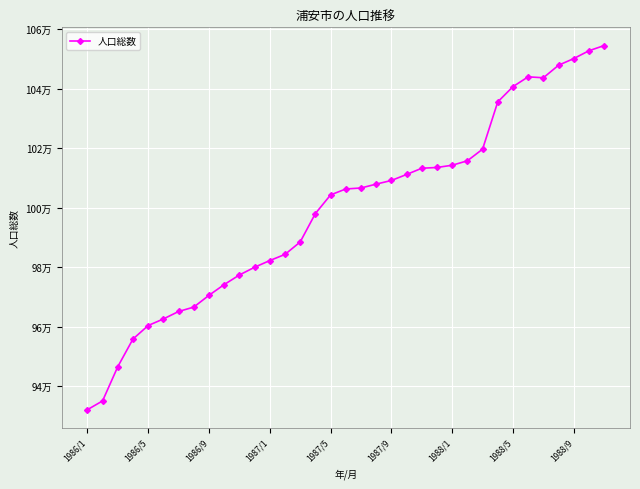

Reading left to right, extract all data points from this chart.

93211	93506	94656	95587	96041	96262	96513	96661	97057	97418	97740	98000	98226	98432	98850	99806	100433	100633	100666	100796	100919	101120	101330	101356	101431	101580	101971	103561	104074	104404	104372	104794	105018	105281	105456